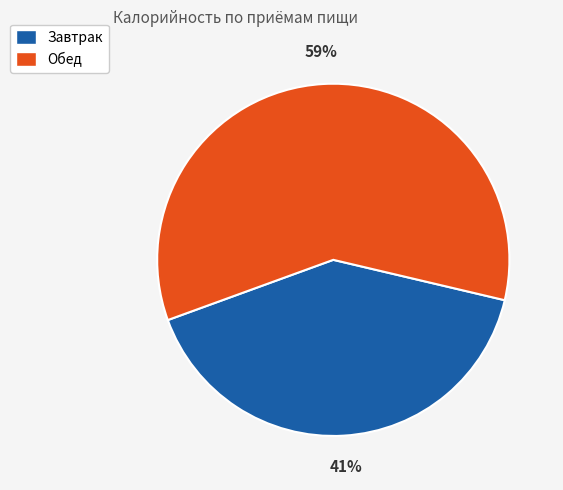

What is the largest slice in the pie chart?

Обед